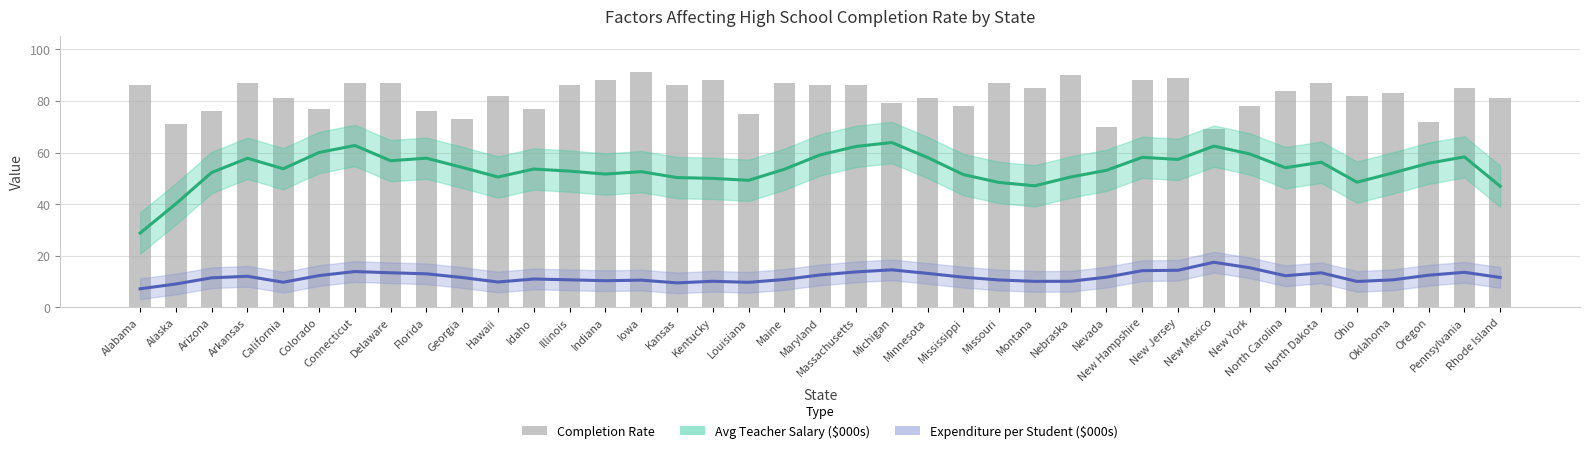

What is the label of the 1st bar from the left?

Alabama